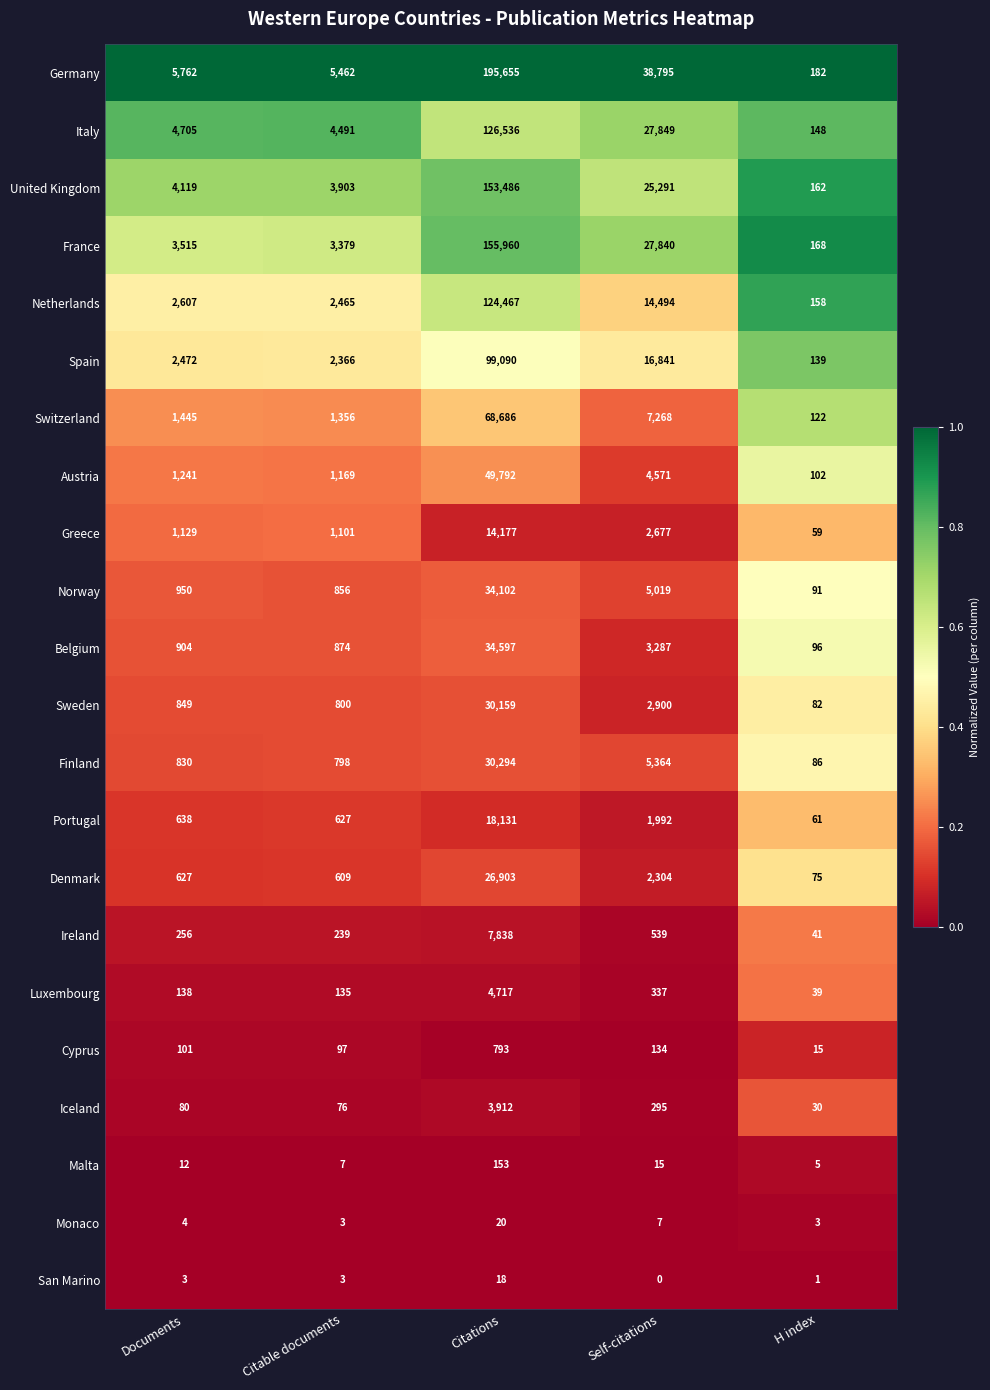

Which series has the largest range (max minus min)?

Germany